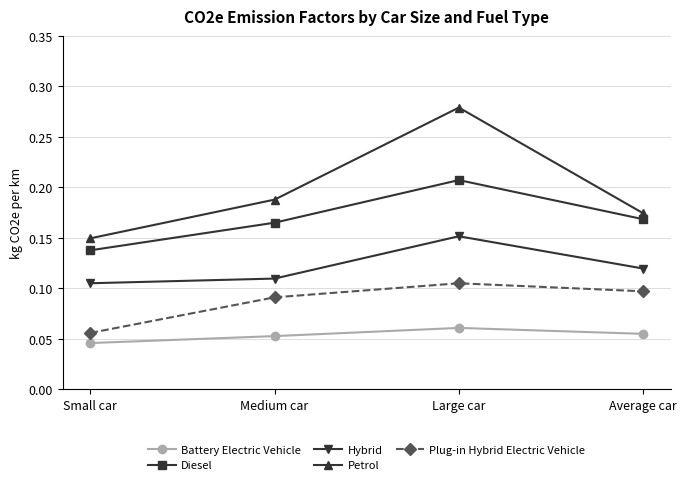

List the series in order of their peak value, lowest first.

Battery Electric Vehicle, Plug-in Hybrid Electric Vehicle, Hybrid, Diesel, Petrol